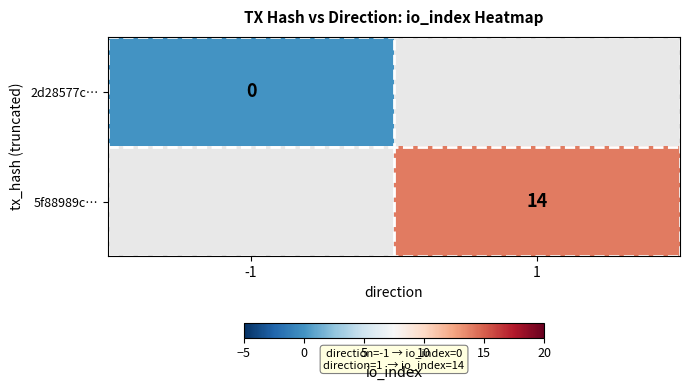

Is the value of 5f88989c… at 1 greater than the value of 2d28577c… at -1?

Yes